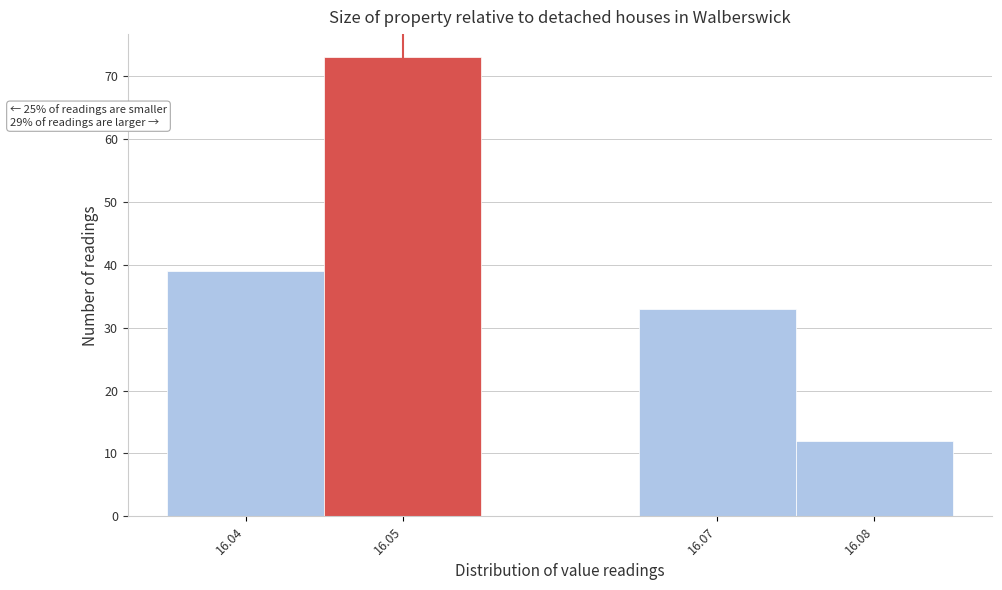

Over which range of the x-axis is the bar tallest?

16.045 to 16.055